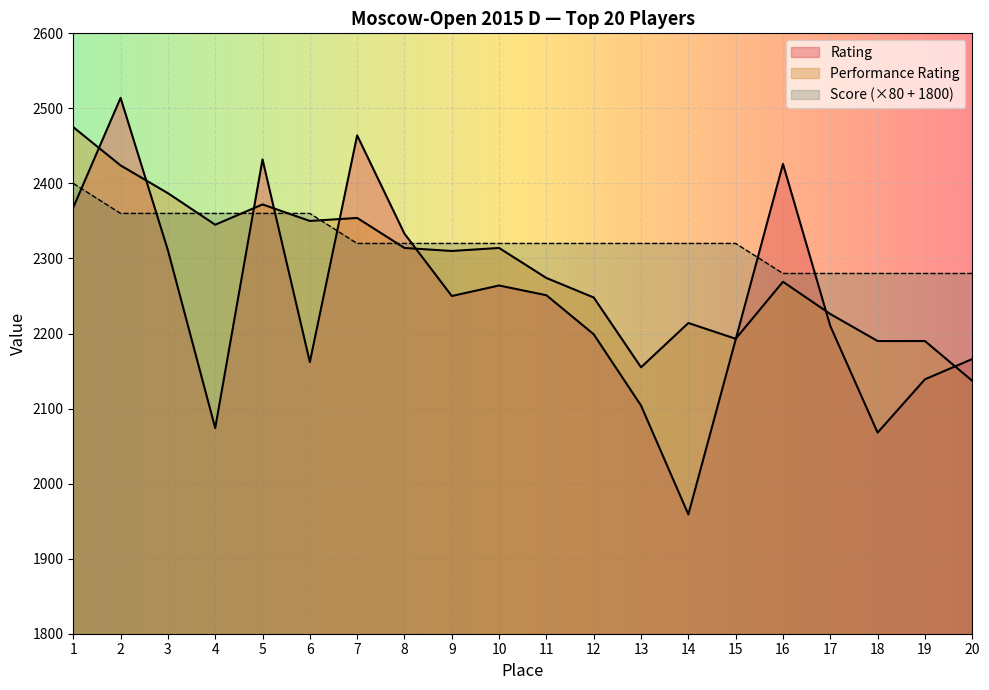

Which category has the lowest value across all series?

14